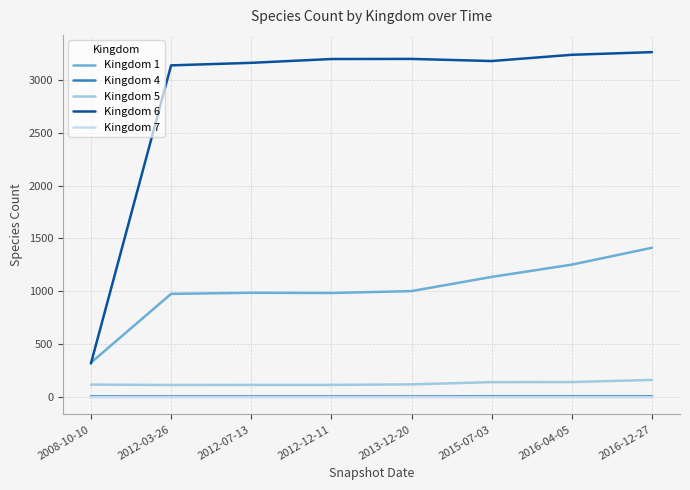

What is the difference between the Kingdom 1 values at 2012-03-26 and 2013-12-20?

26